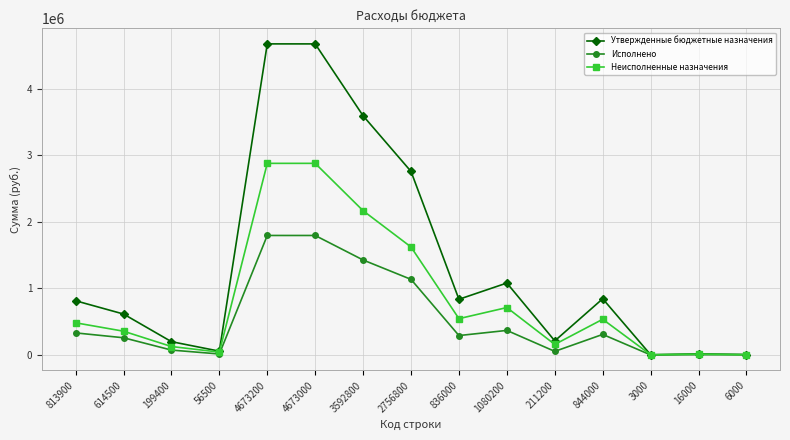

Rank the series by their average value, from highest to lowest.

Утвержденные бюджетные назначения, Неисполненные назначения, Исполнено